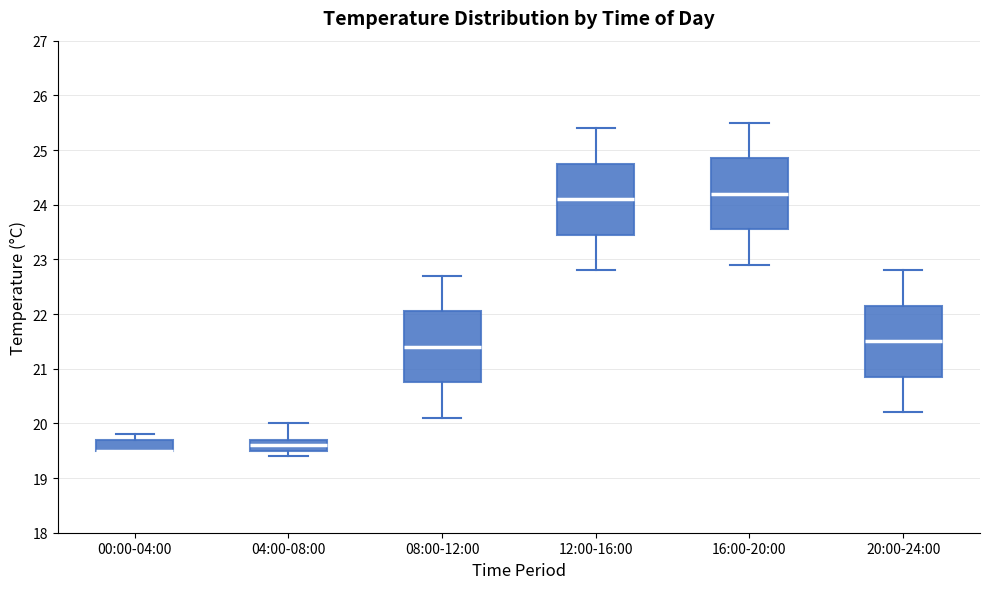

Where does the lower whisker of the box for 04:00-08:00 end on the y-axis? The values are not printed on the chart, so give them approximately, as read against the axis.

19.4